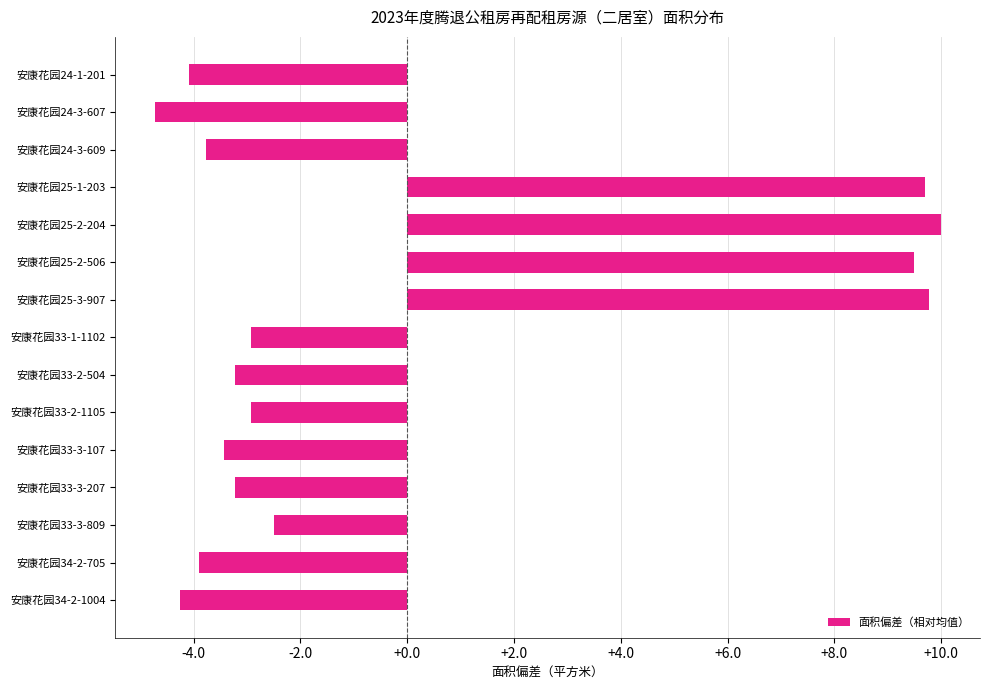

How many series are shown in this chart?

1